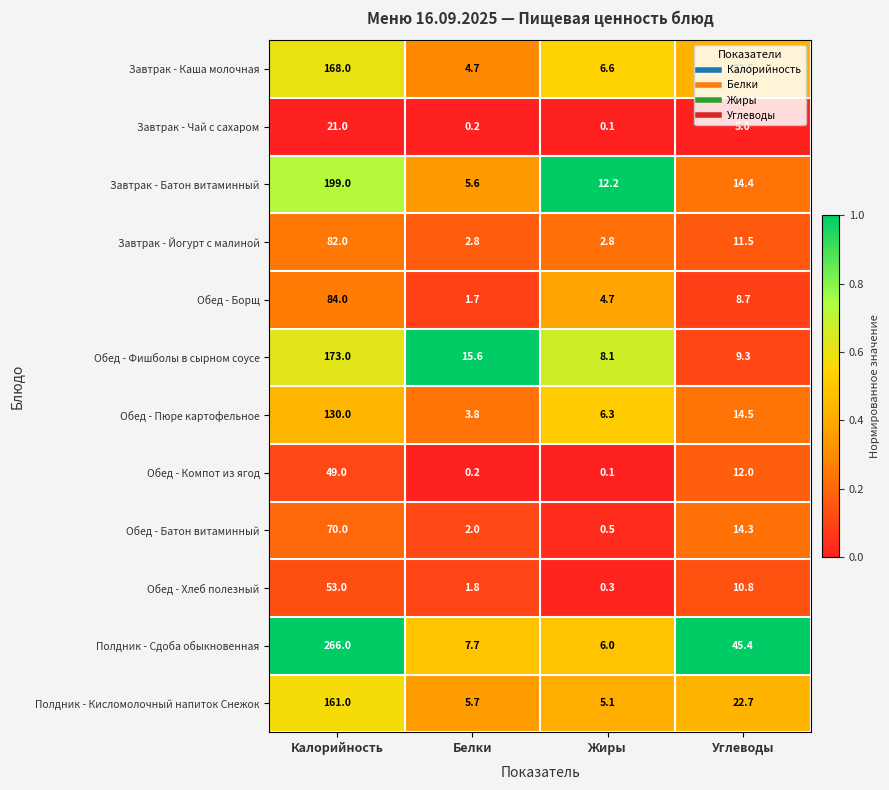

What is the difference between the Обед - Пюре картофельное values at Белки and Углеводы?

10.7